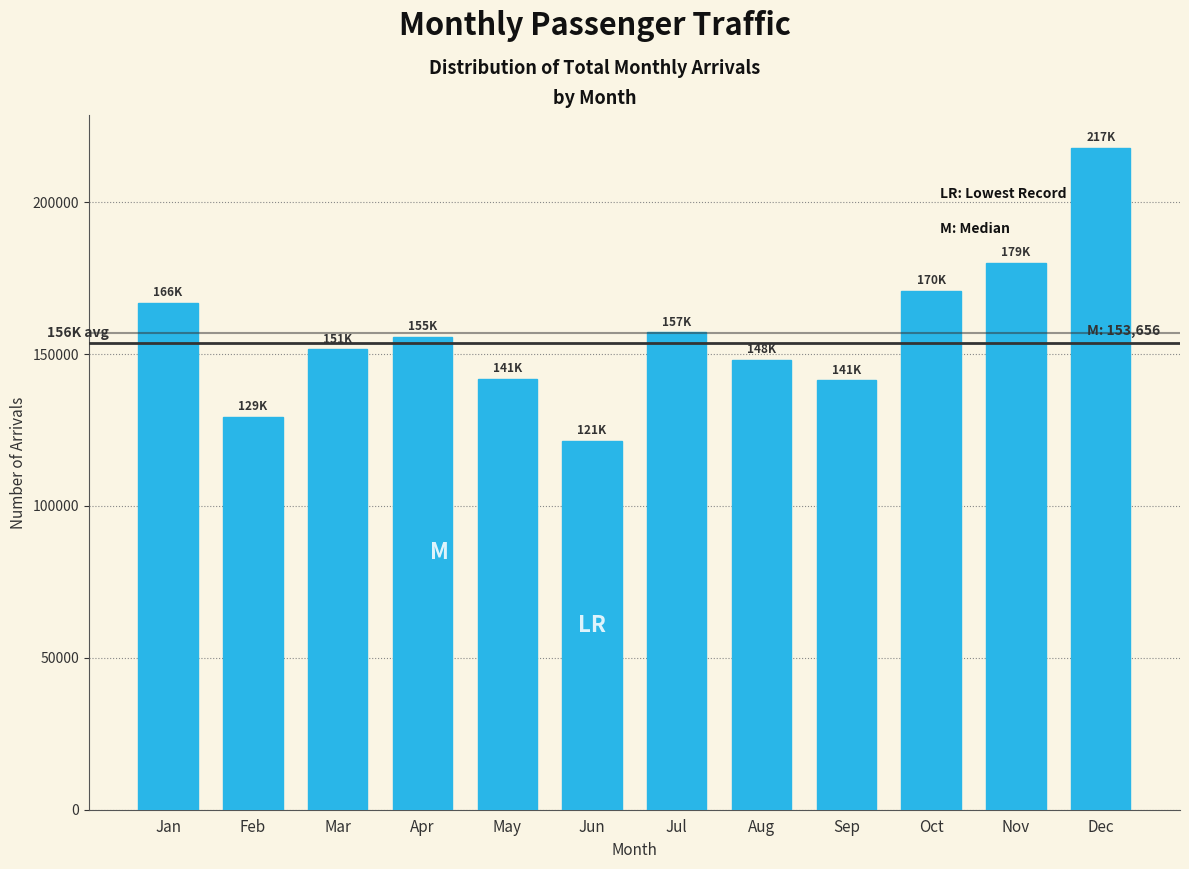

Is it true that the value at May is 60132?

False